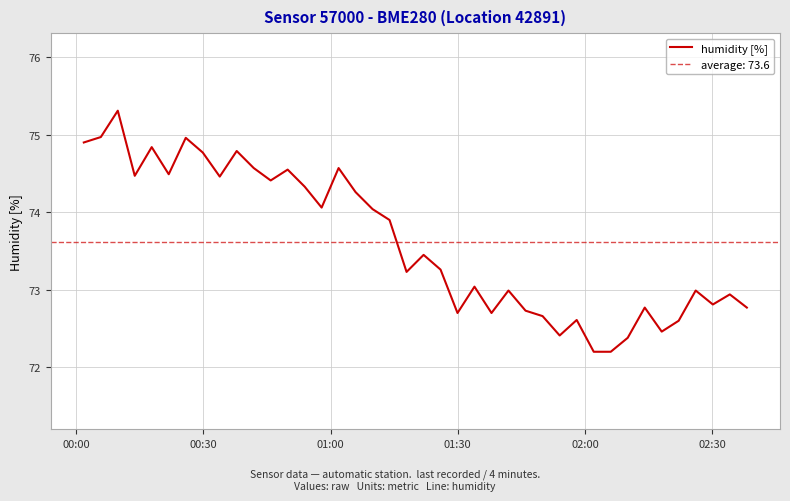

What is the maximum value shown in the chart?

75.3